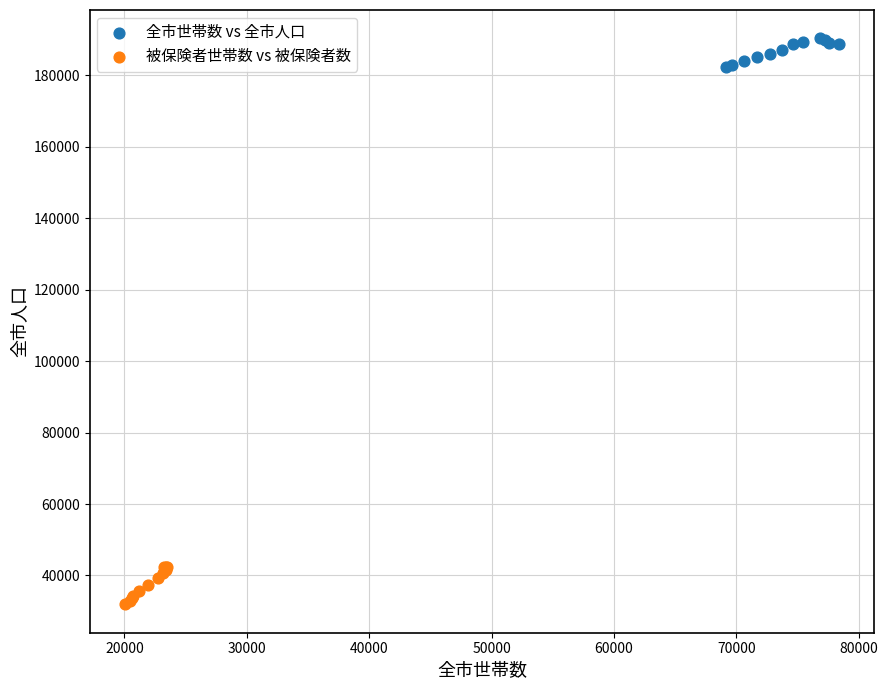

What are all the series names shown in the legend?

全市世帯数 vs 全市人口, 被保険者世帯数 vs 被保険者数